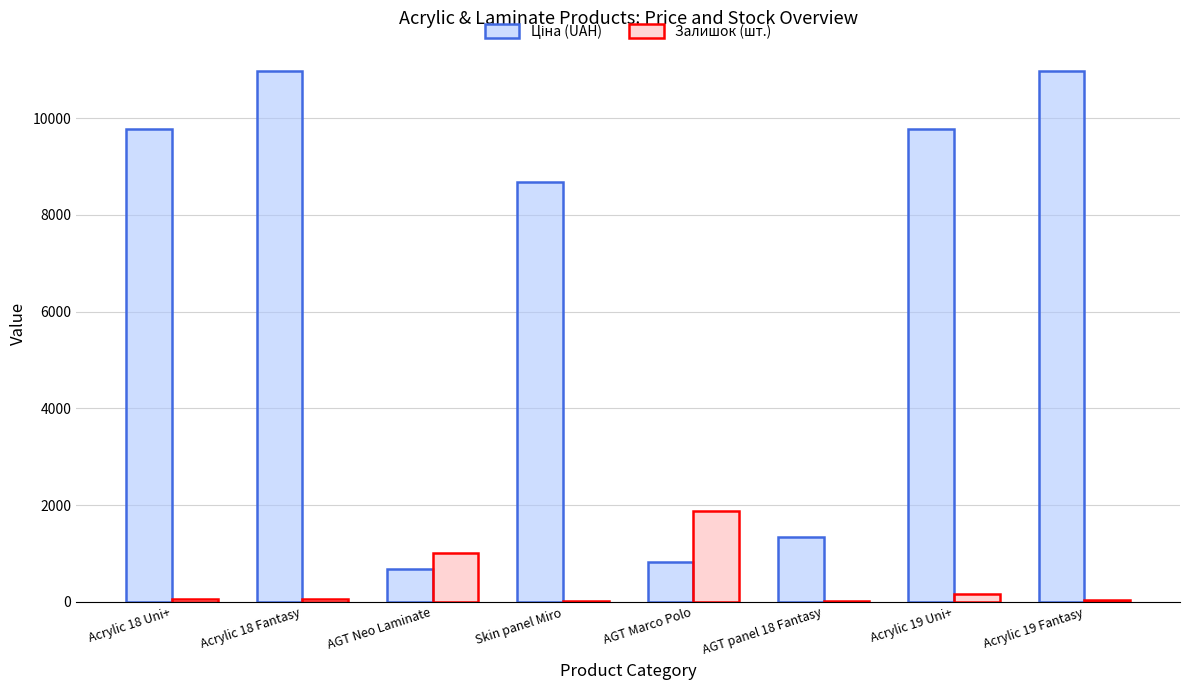

What is the maximum value shown in the chart?

10964.4